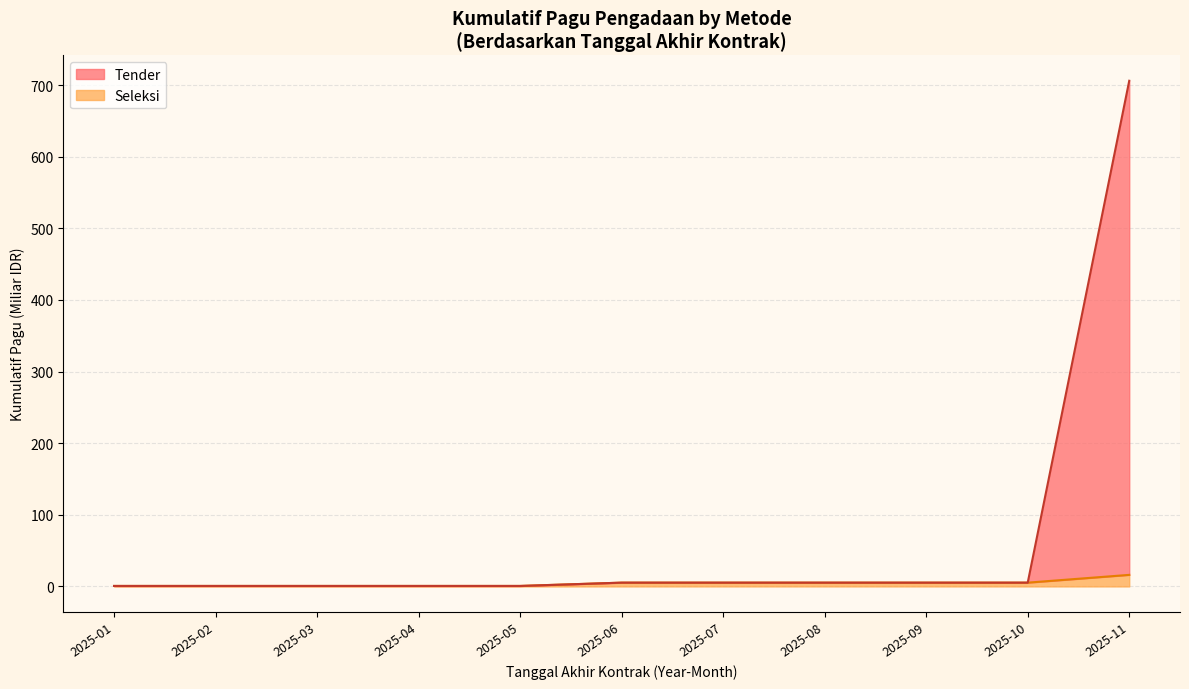

Rank the categories by Seleksi (line) value from lowest to highest.

2025-01, 2025-02, 2025-03, 2025-04, 2025-05, 2025-06, 2025-07, 2025-08, 2025-09, 2025-10, 2025-11